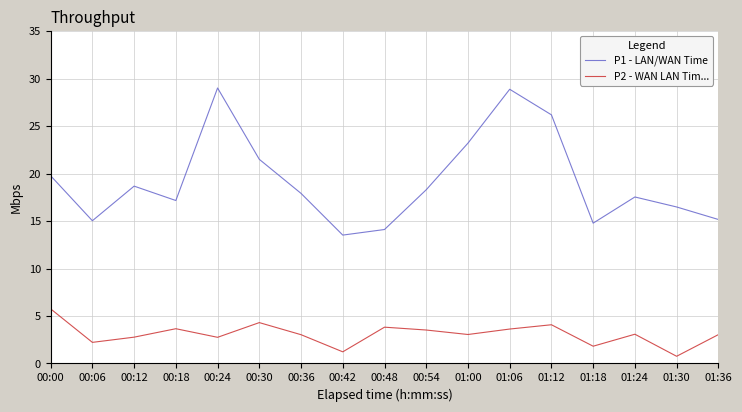

Is it true that P2 - WAN LAN Tim... equals 1.7 at 01:06?

False